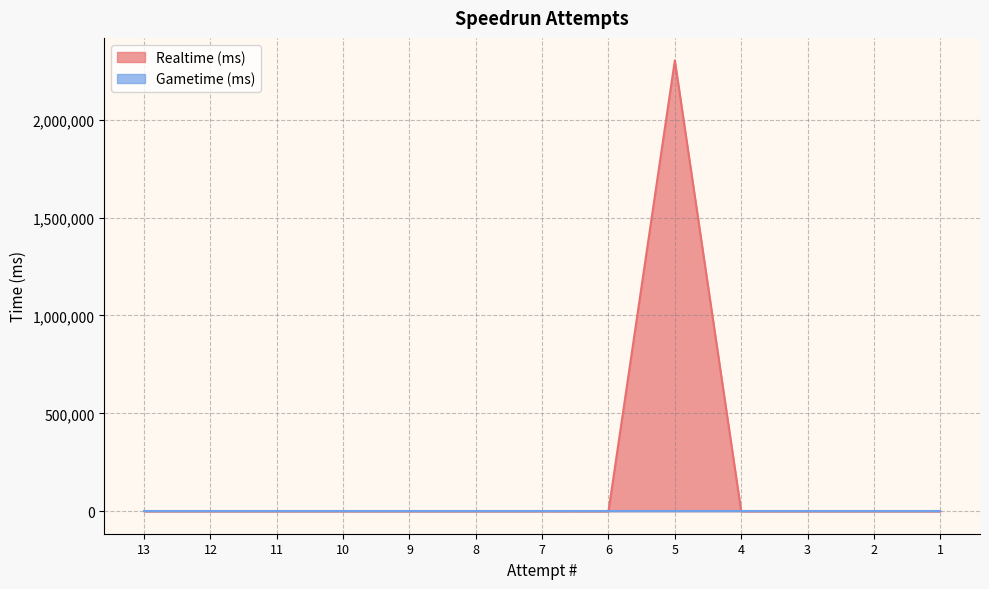

List the labels in order of value, largest first.

5, 13, 12, 11, 10, 9, 8, 7, 6, 4, 3, 2, 1